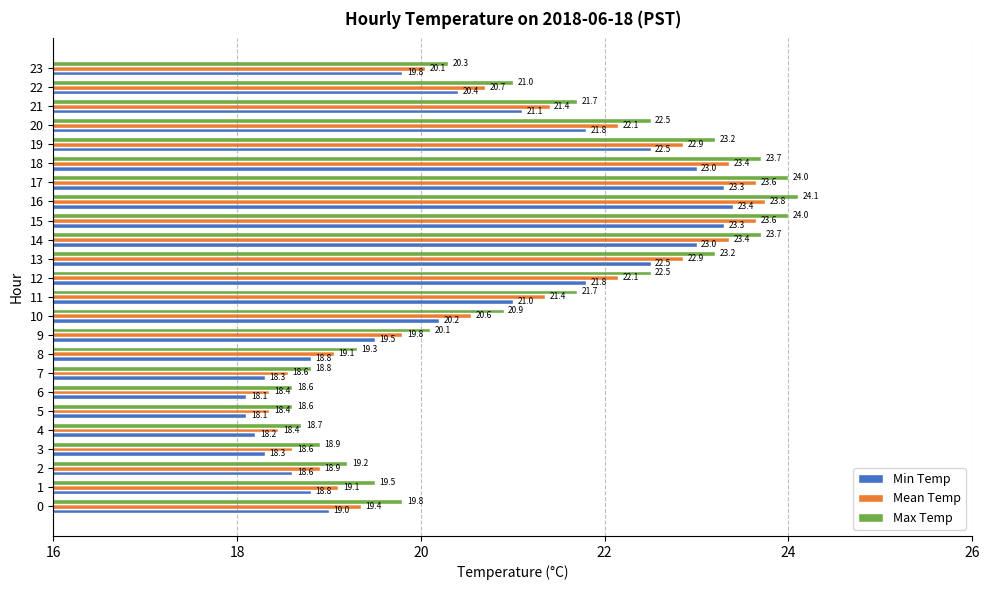

Rank the series by their average value, from highest to lowest.

Max Temp, Mean Temp, Min Temp